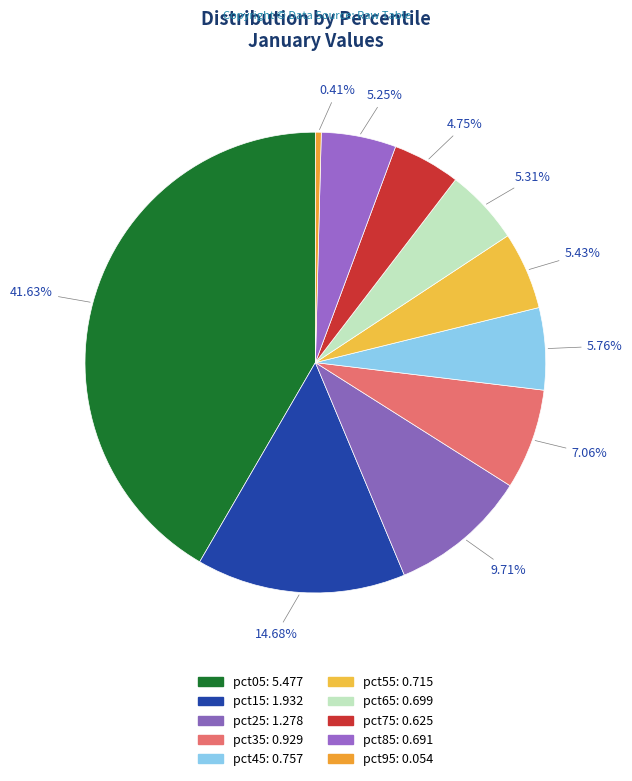

To the nearest percent, what portion does pct45 represent?

6%